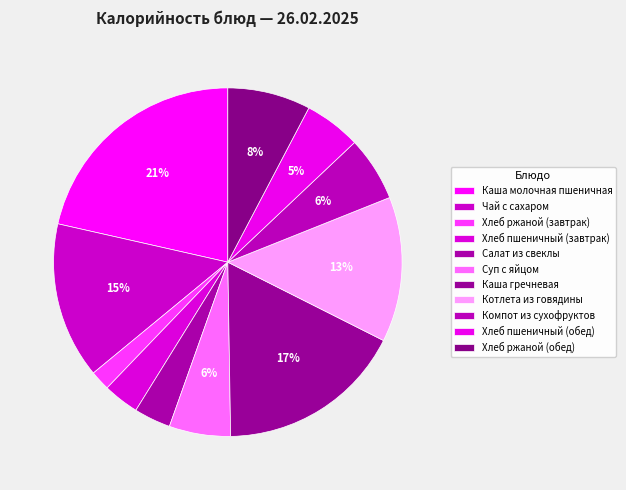

Count the number of slices in the pie.

11